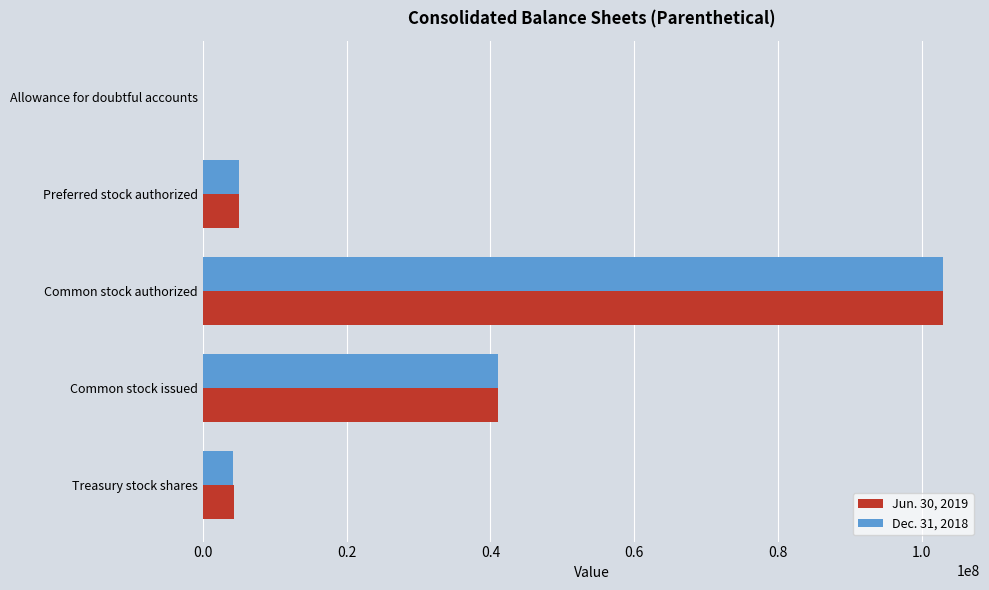

Which series changed the most between Common stock authorized and Treasury stock shares?

Dec. 31, 2018